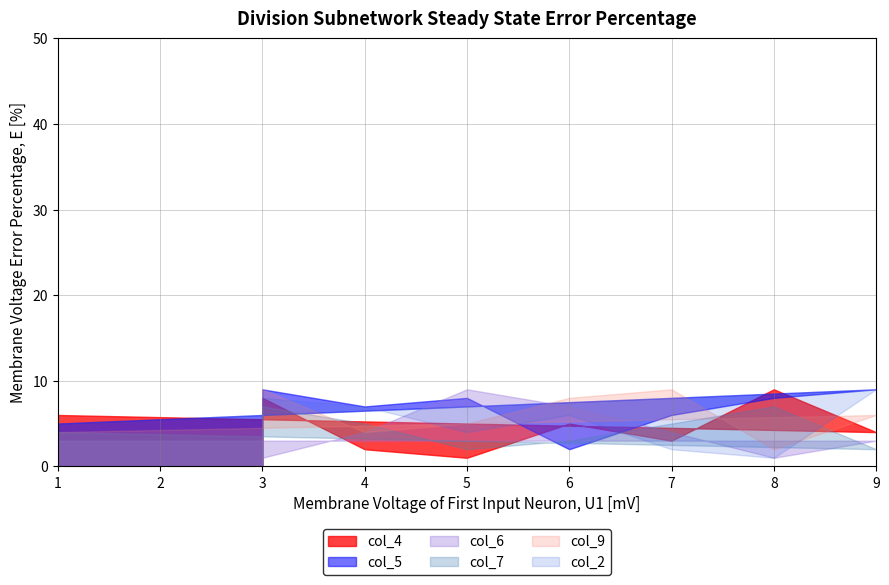

What is the average value of the col_2 series?

5